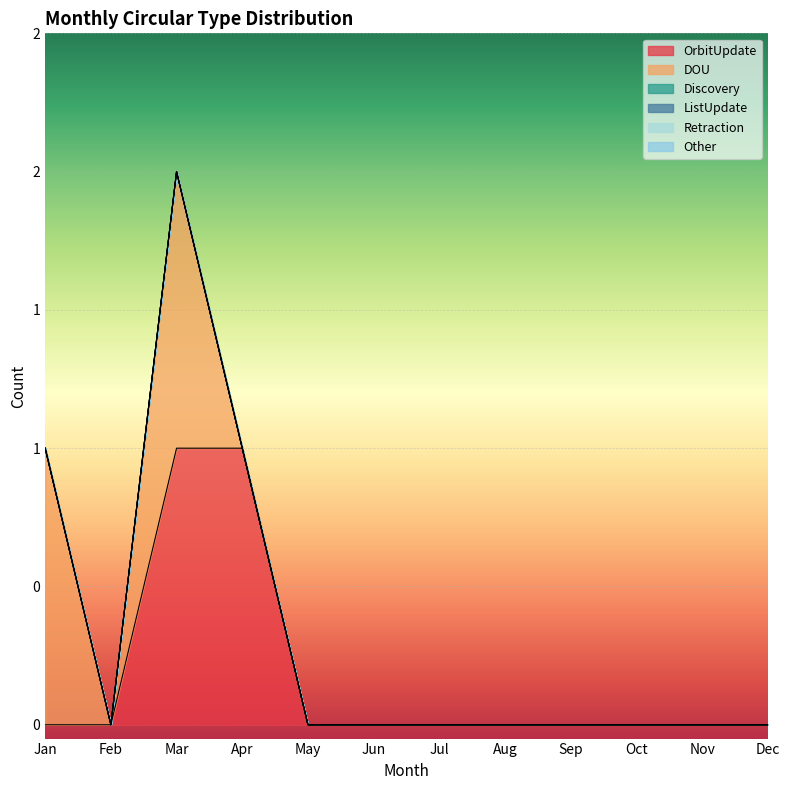

Does the chart display data point markers on the line(s)?

No